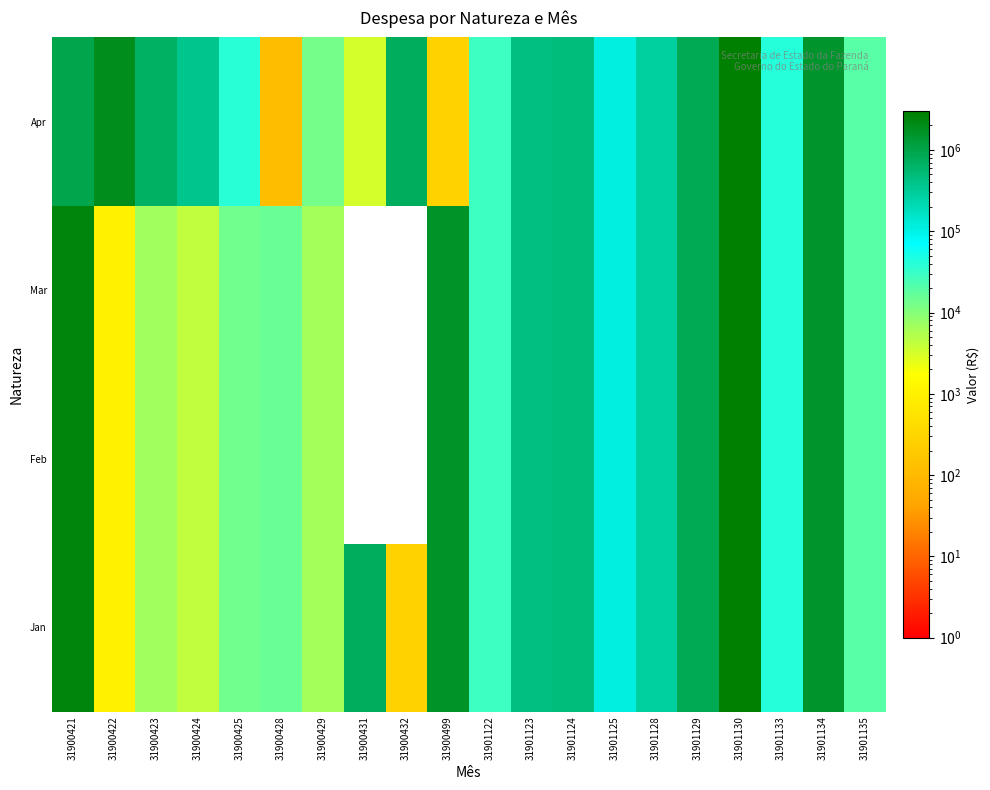

Rank the series at 31900423 from lowest to highest value.

Jan, Feb, Mar, Apr